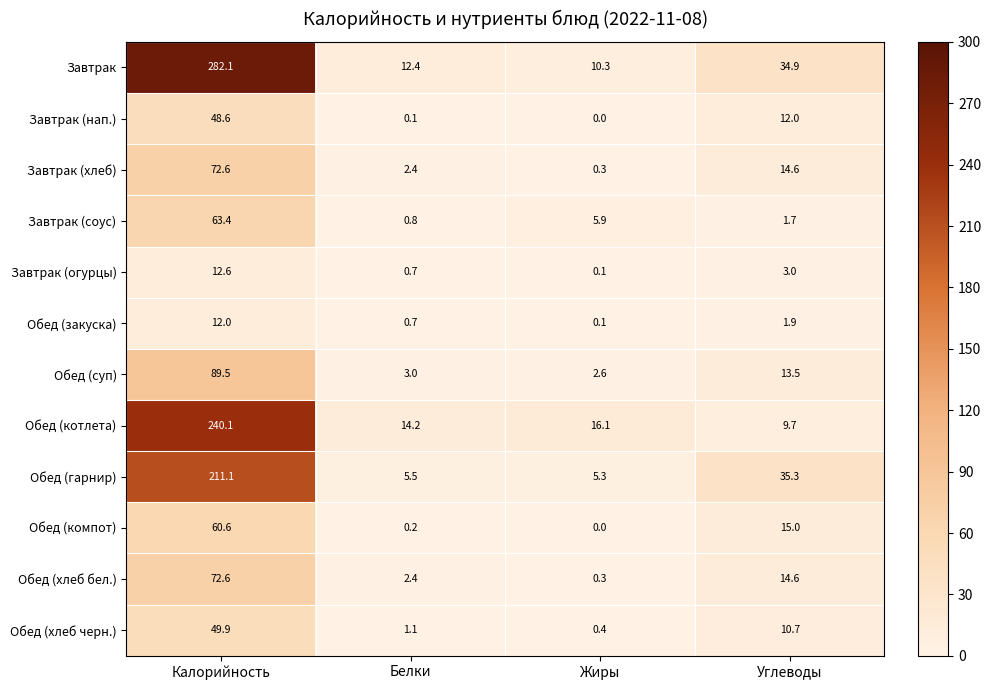

What is the difference between the Завтрак (соус) values at Белки and Углеводы?

0.9